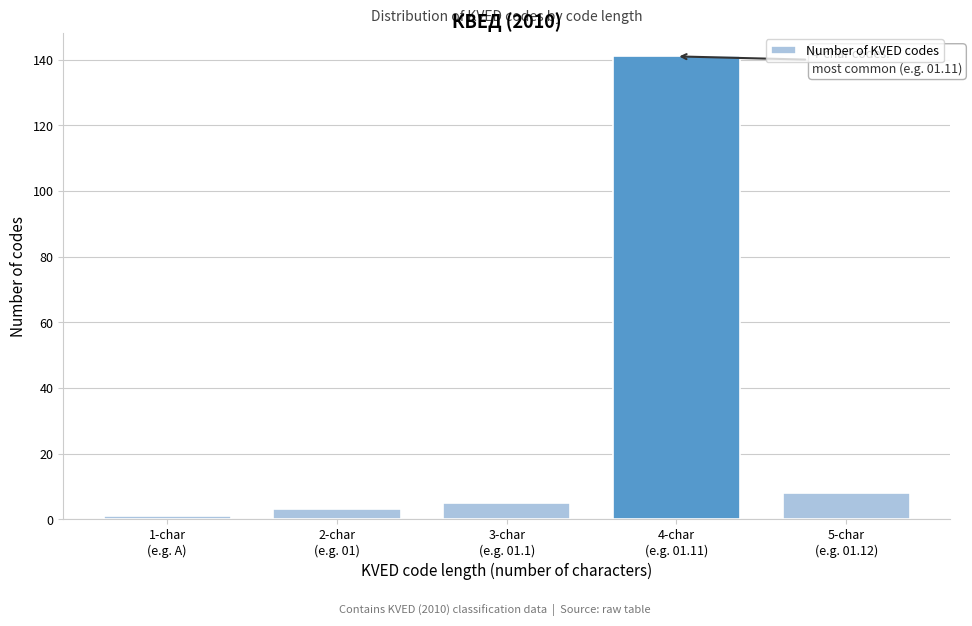

Reading right to left, transcribe all the data shown in this chart.

8	141	5	3	1